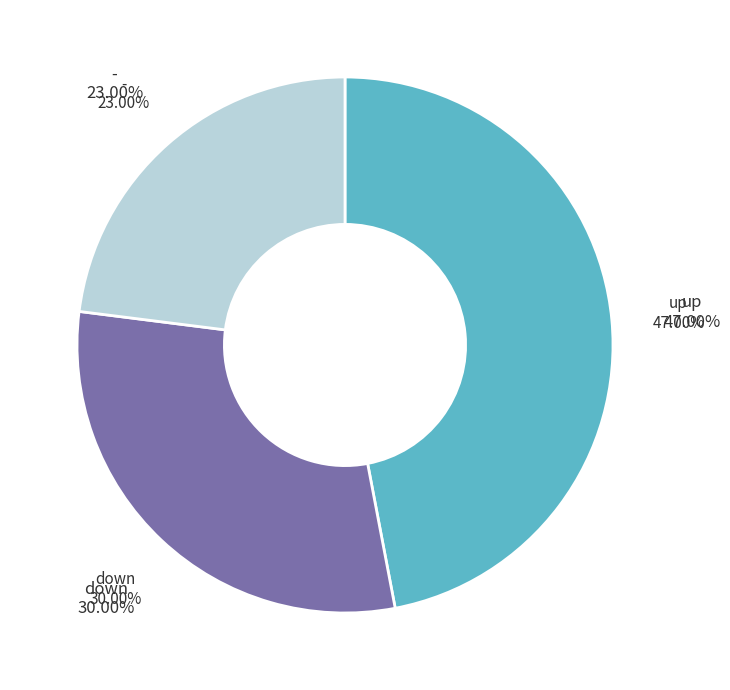

To the nearest percent, what is the difference between the down and up slice percentages?

17%